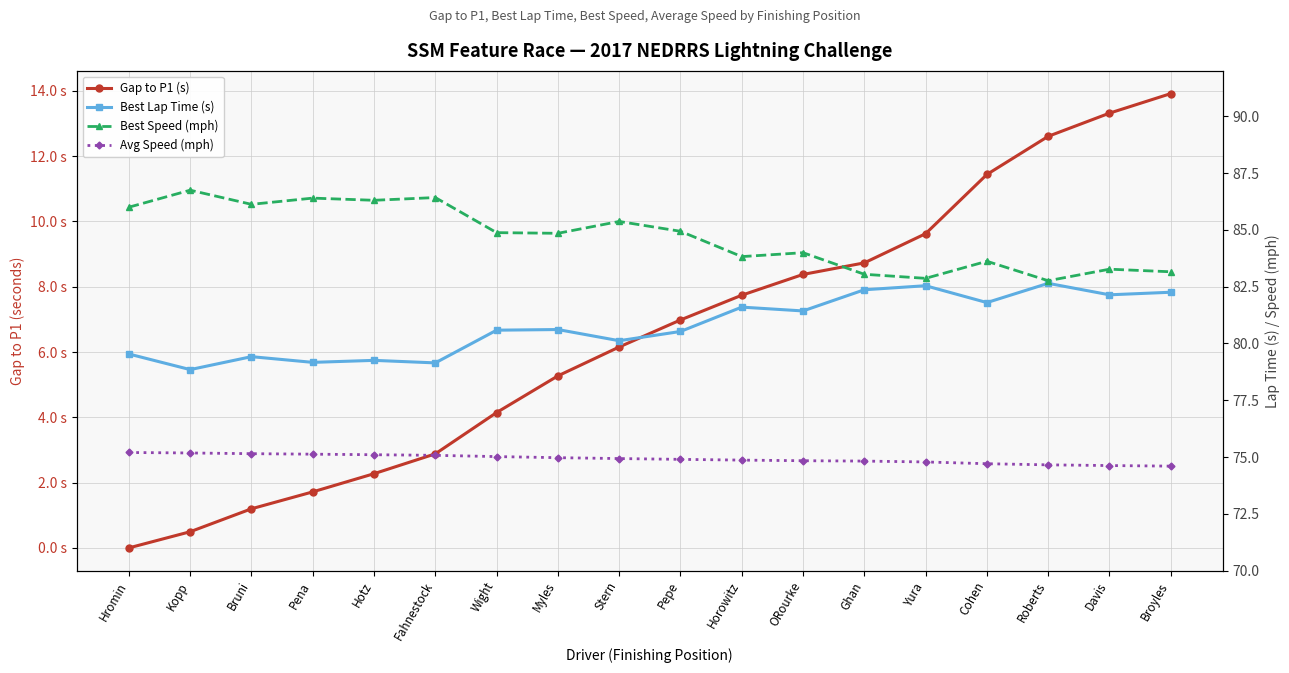

True or false: Avg Speed (mph) and Best Speed (mph) cross at least once.

False